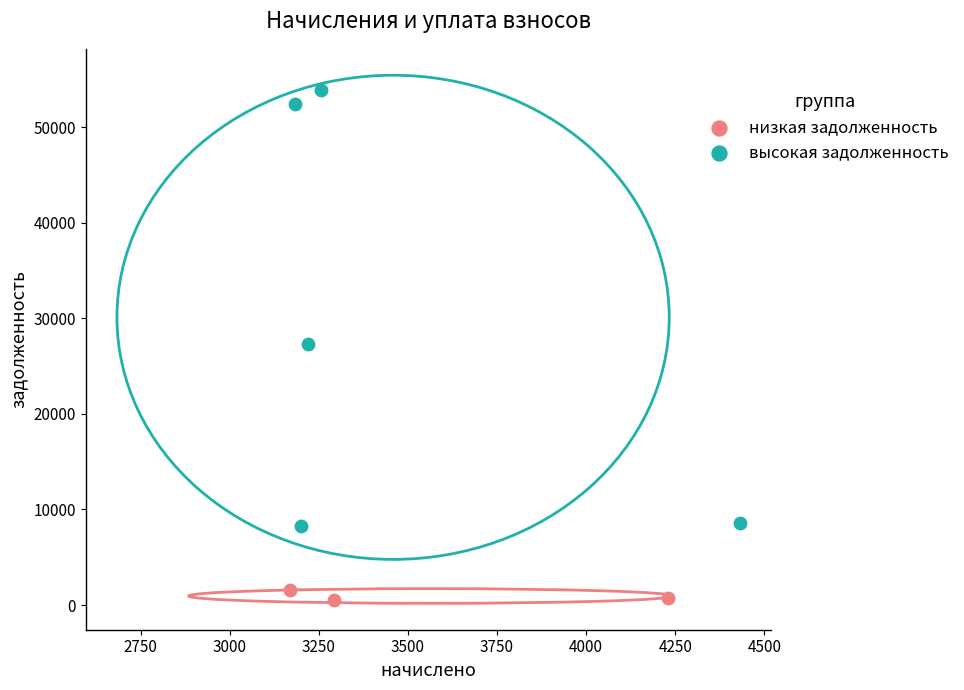

Which series has the widest spread of Y values?

высокая задолженность